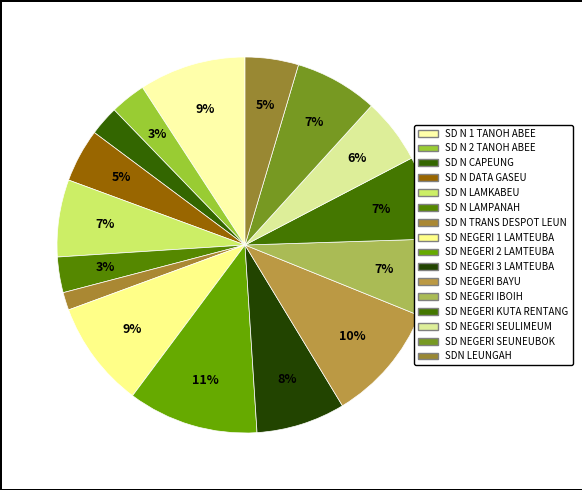

How many slices are in this pie chart?

16